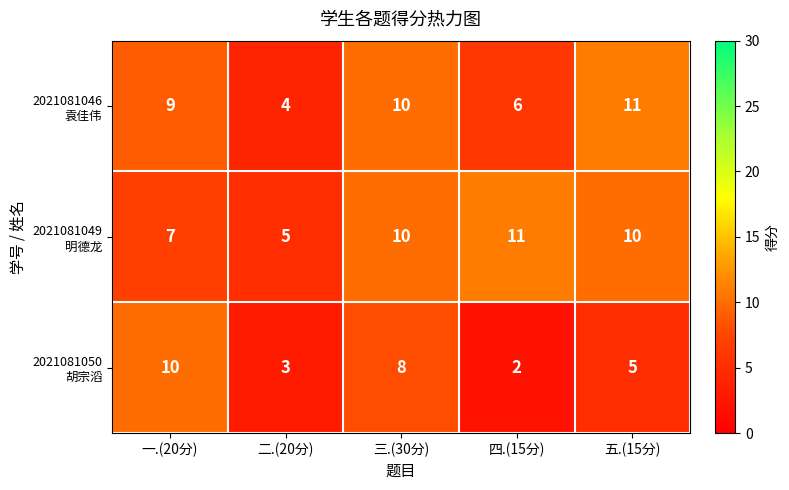

At which category does the chart reach its minimum across all series?

四.(15分)